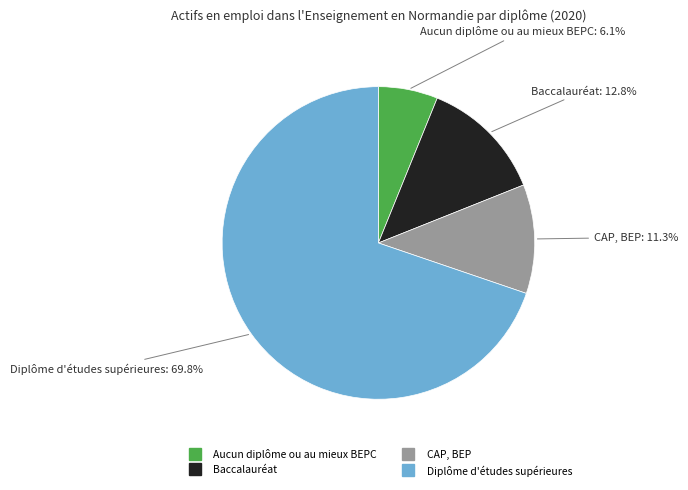

Which has a higher value, CAP, BEP or Aucun diplôme ou au mieux BEPC?

CAP, BEP